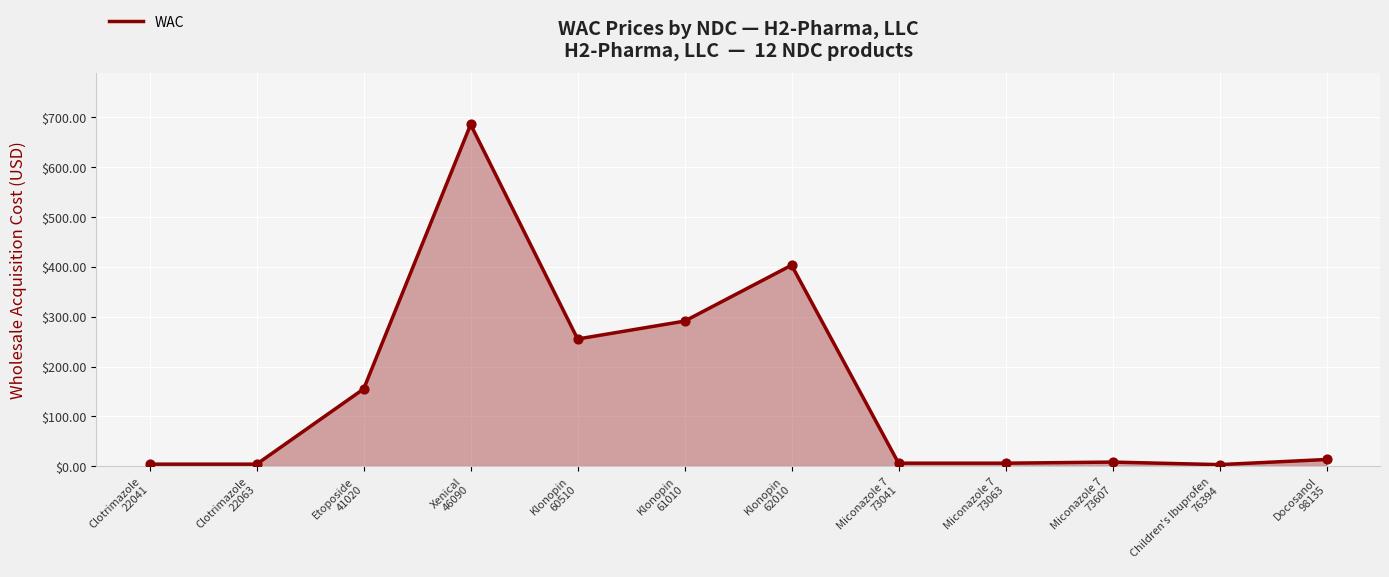

What is the change in value from Etoposide
41020 to Miconazole 7
73607?

-146.8